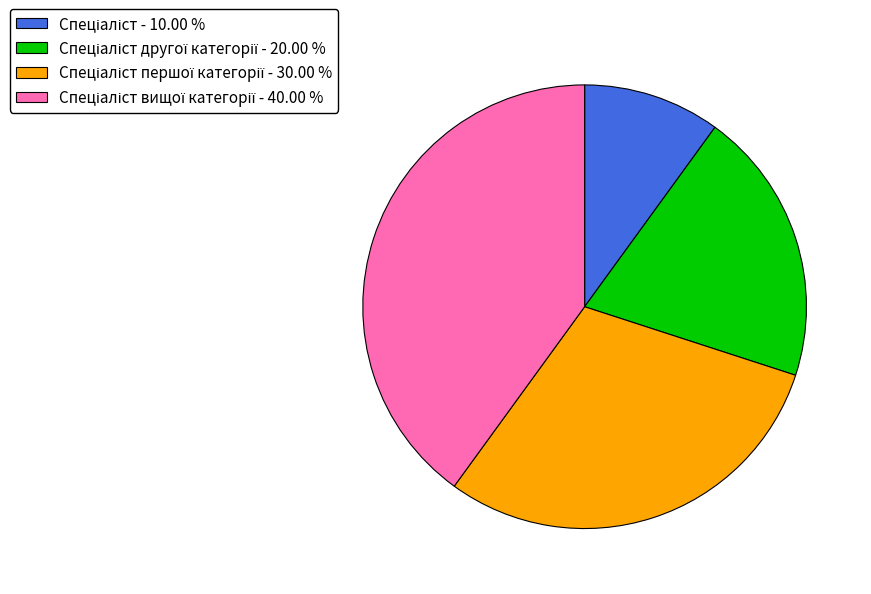

Does any single category account for the majority?

No